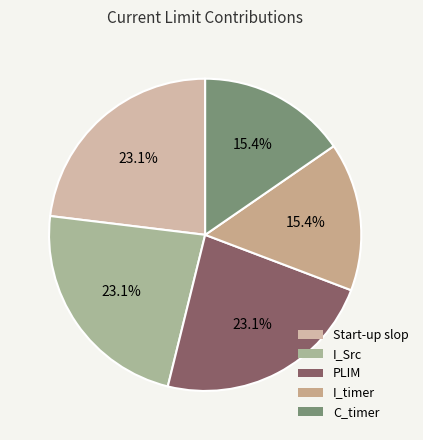

Count the number of slices in the pie.

5